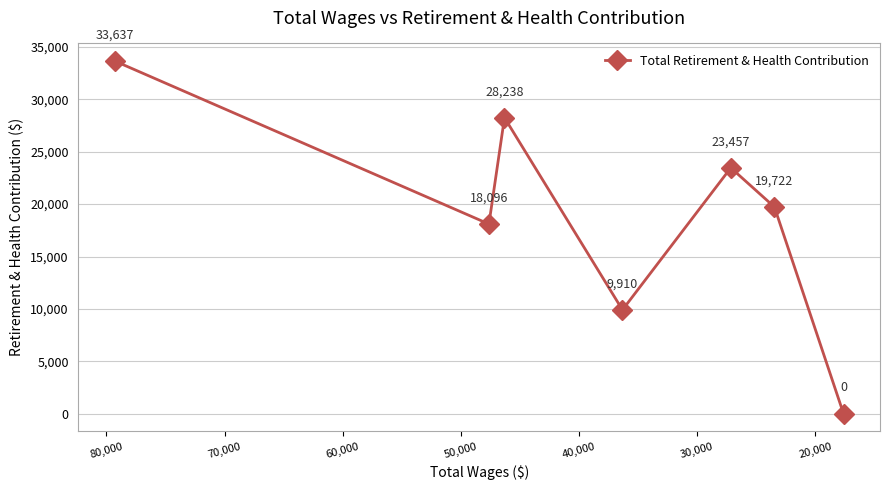

Is it true that the value at 70,000 is 22850?

False